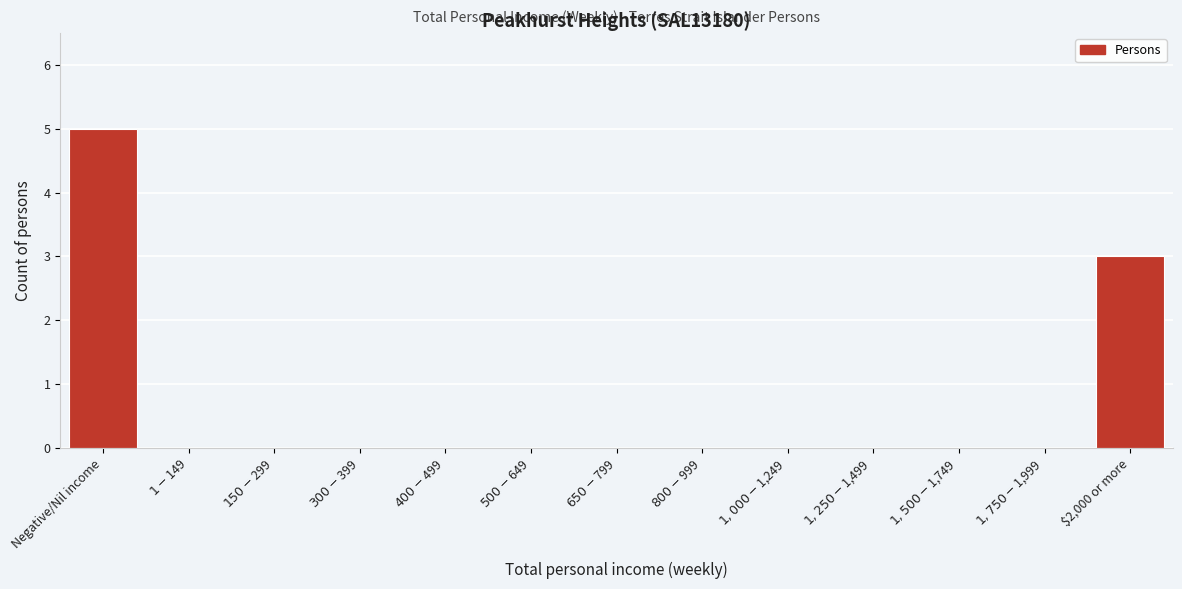

What is the maximum value shown in the chart?

5